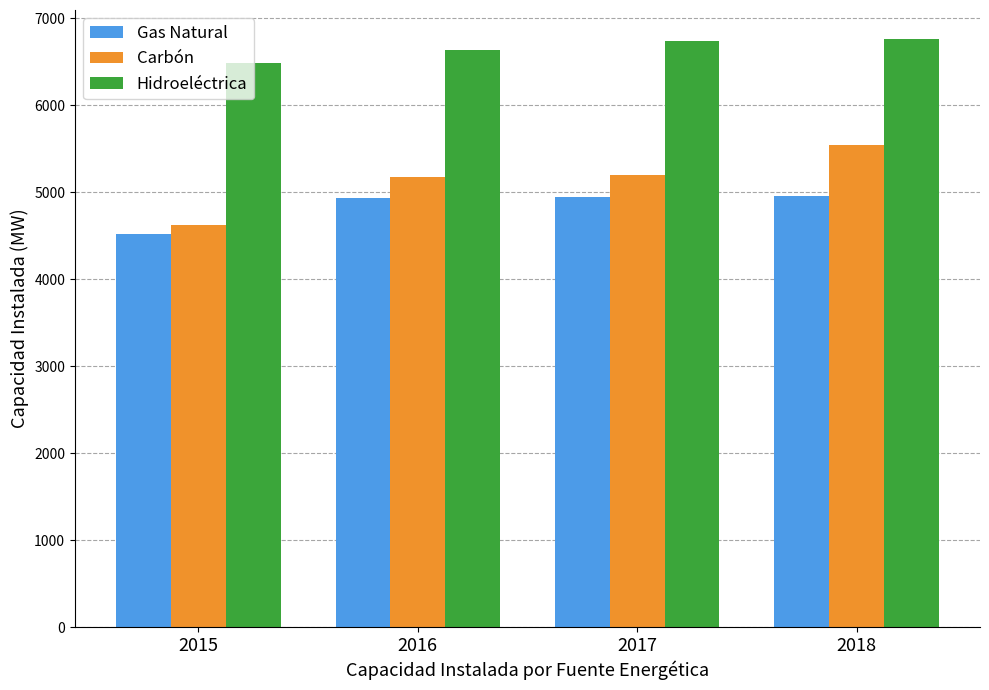

True or false: Gas Natural has a value of 7355.8 at 2017.

False